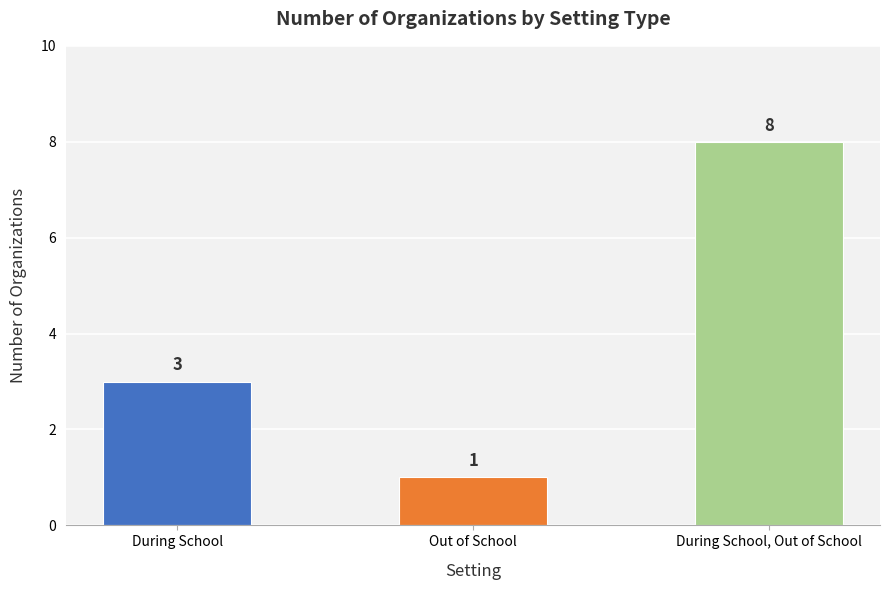

Is it true that the value at During School is 3?

True